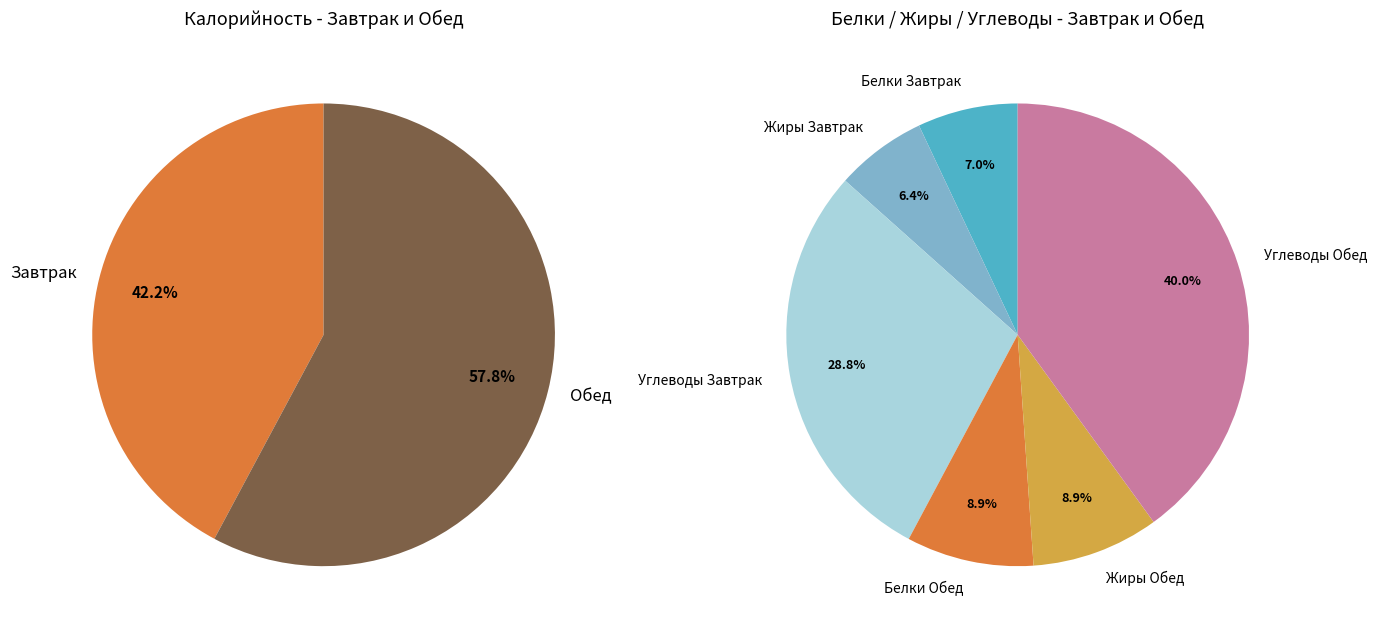

Which slice is the largest?

Обед